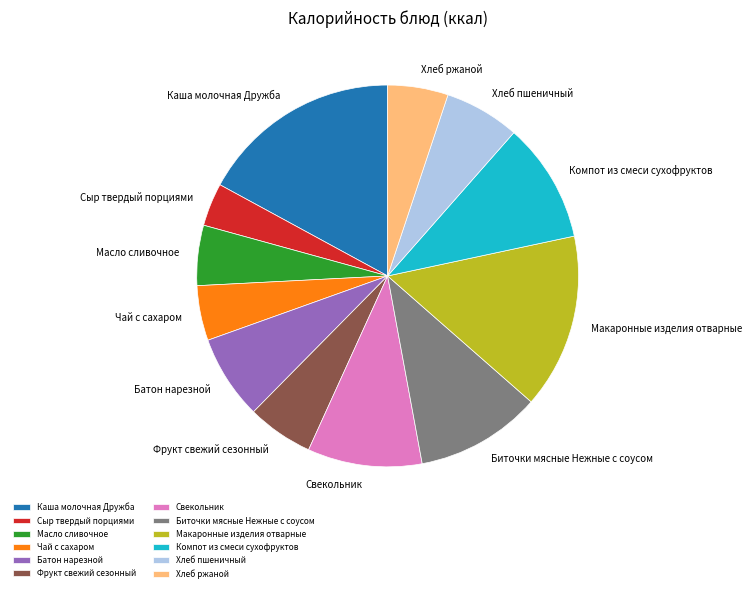

Which category has the biggest portion of the pie?

Каша молочная Дружба